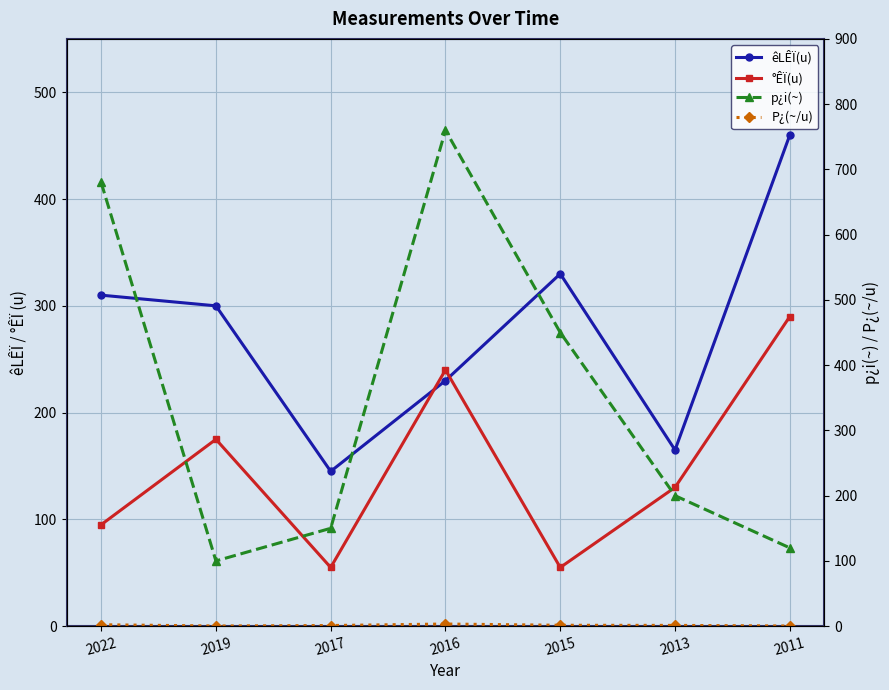

What is the difference between the highest and lowest values at 2013?

198.8